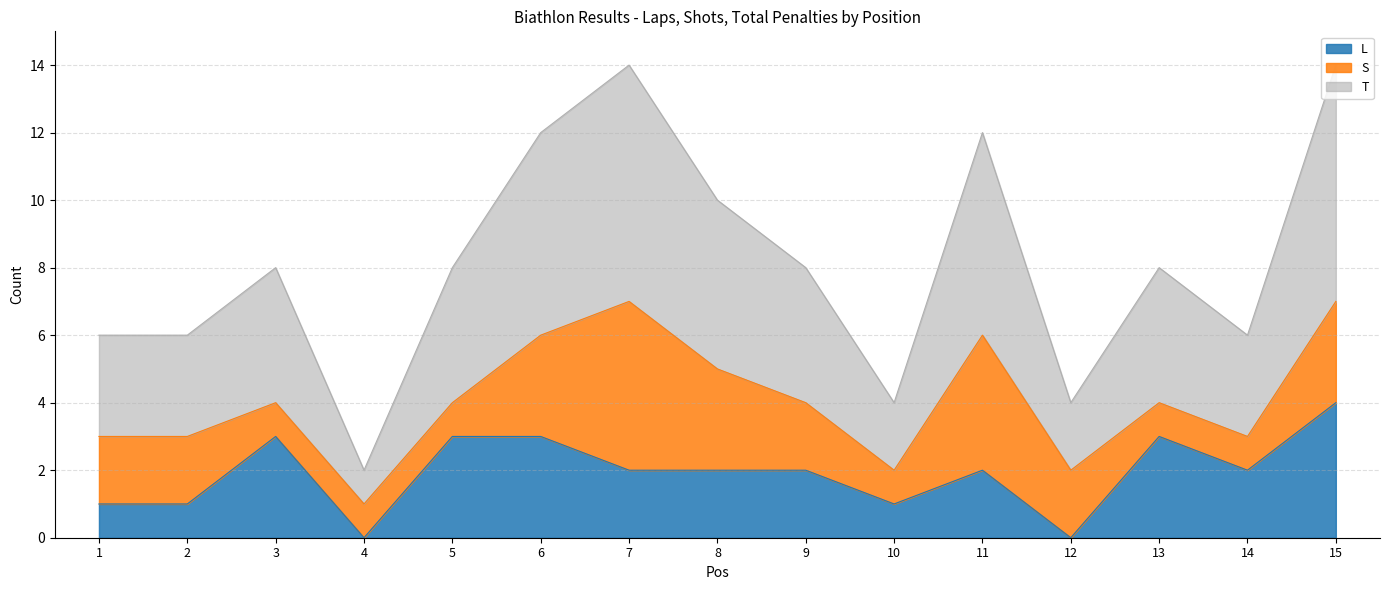

Between 15 and 7, which is larger?

15